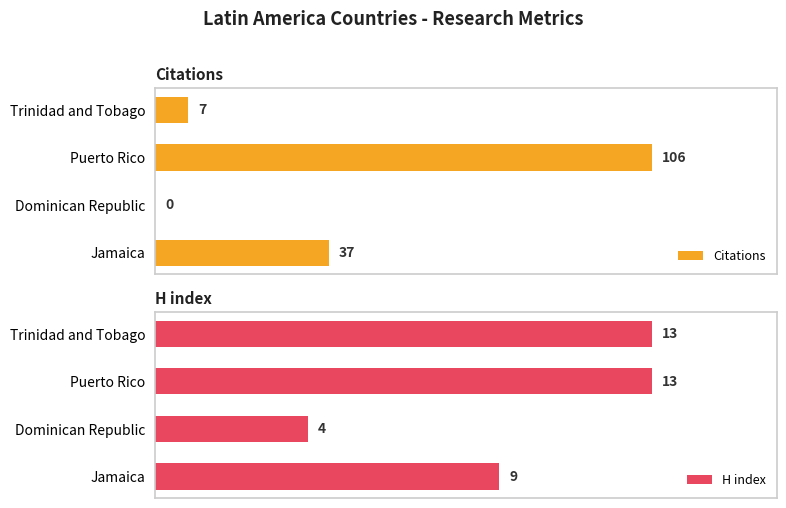

The value of Citations at Trinidad and Tobago is 4. True or false?

False